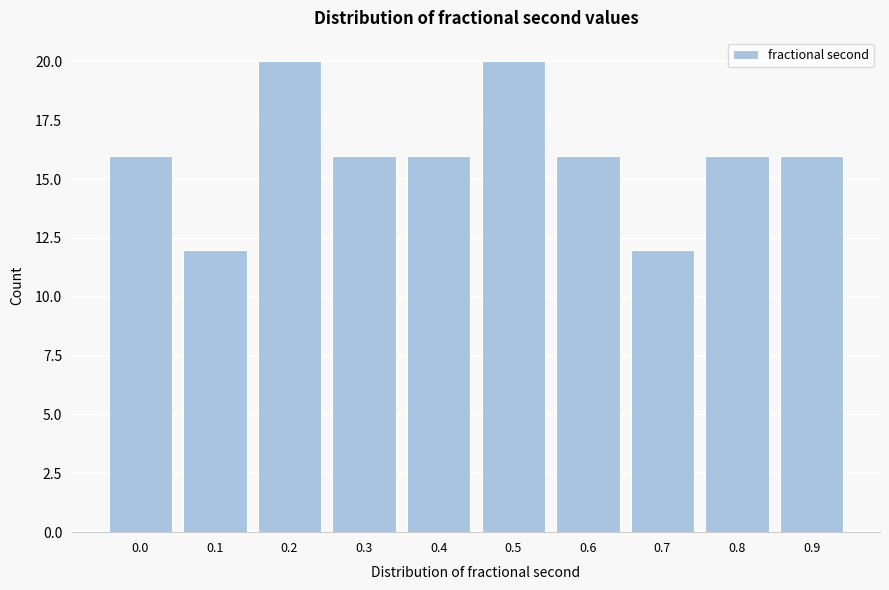

Reading left to right, list all the values displayed in this chart.

0.0=16	0.1=12	0.2=20	0.3=16	0.4=16	0.5=20	0.6=16	0.7=12	0.8=16	0.9=16